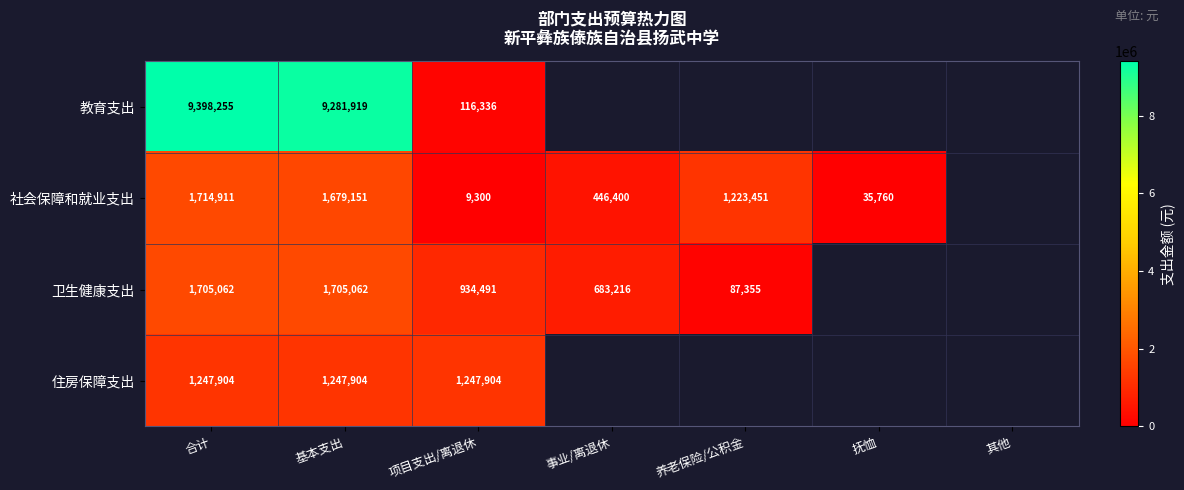

Rank the series at 合计 from highest to lowest value.

教育支出, 社会保障和就业支出, 卫生健康支出, 住房保障支出